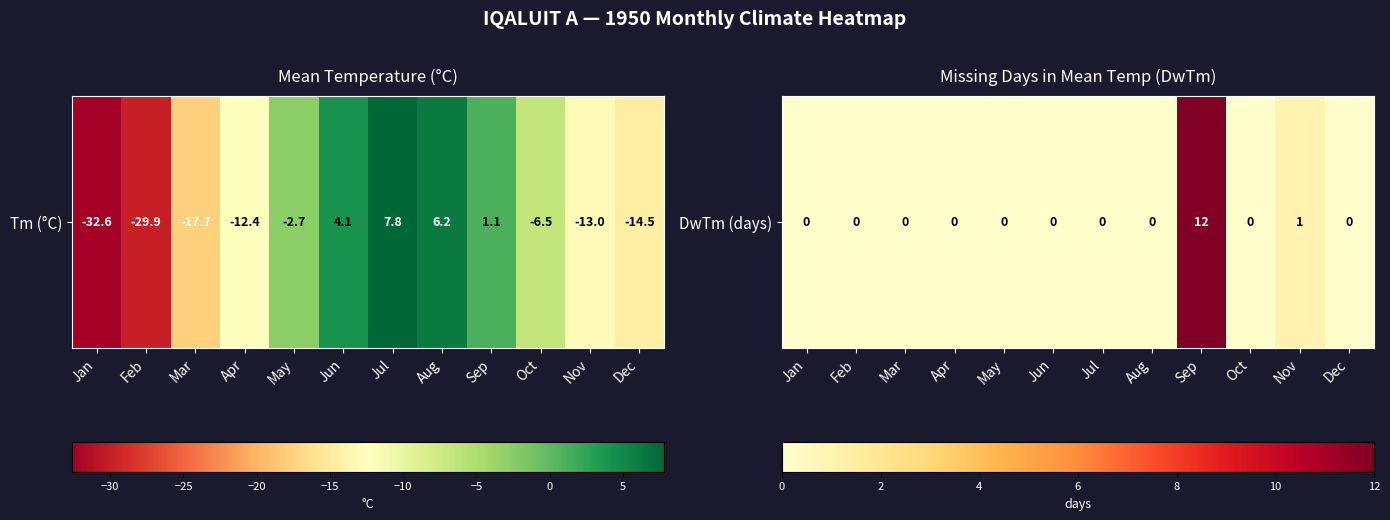

True or false: the data shows 4 at Jan.

False